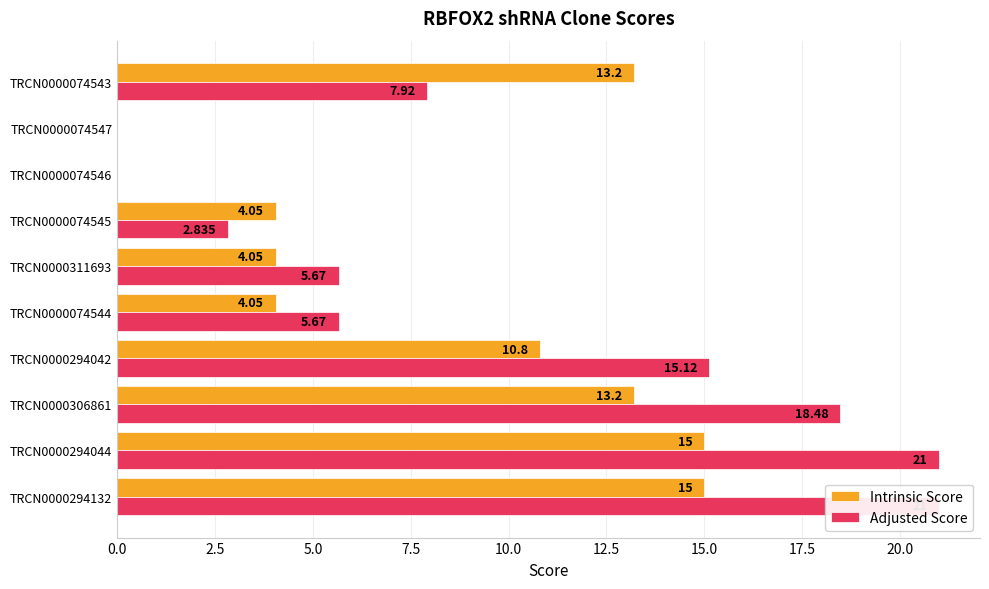

Which series changed the most between TRCN0000294044 and TRCN0000311693?

Adjusted Score